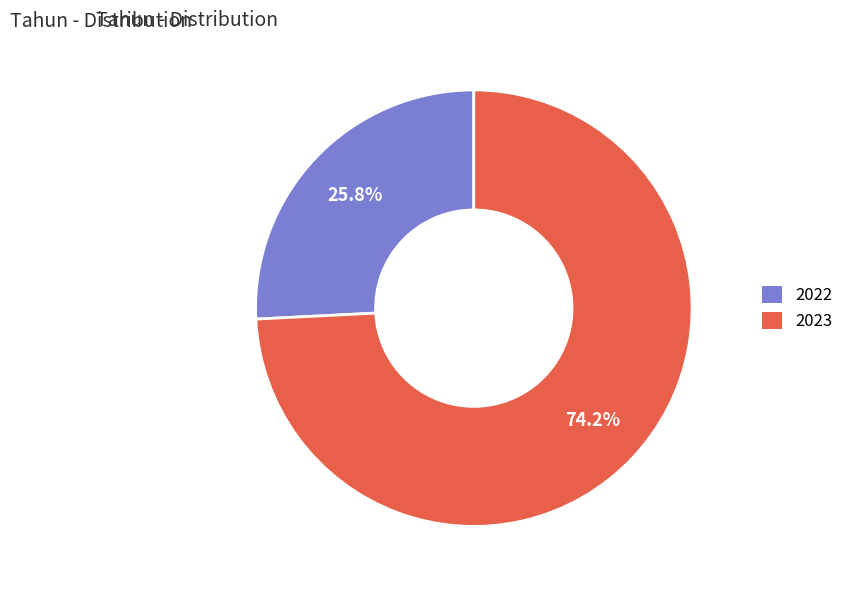

What percentage is the 2022 slice, to the nearest percent?

26%